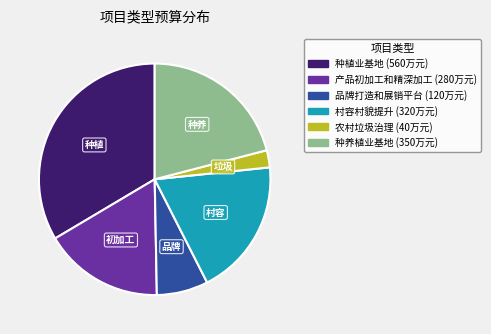

Which has a higher value, 农村垃圾治理 or 产品初加工和精深加工?

产品初加工和精深加工